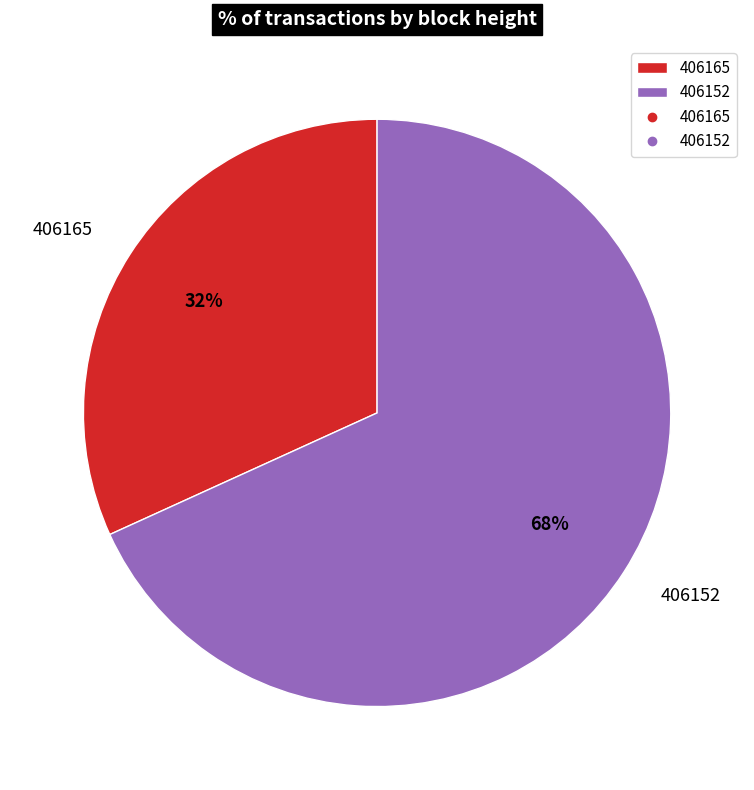

What is the largest slice in the pie chart?

406152